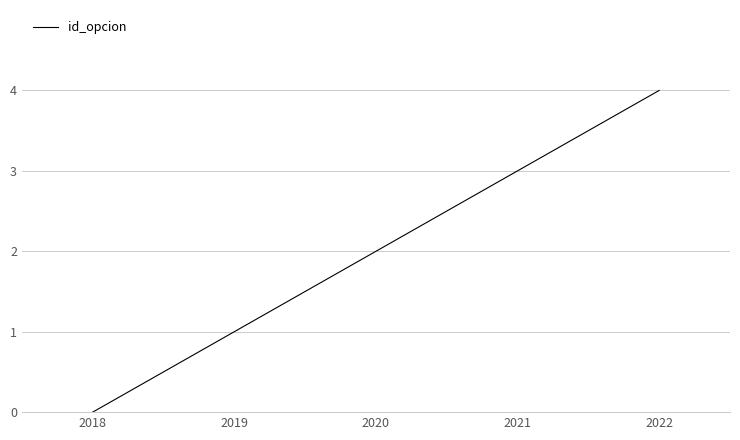

How many values are above zero?

4